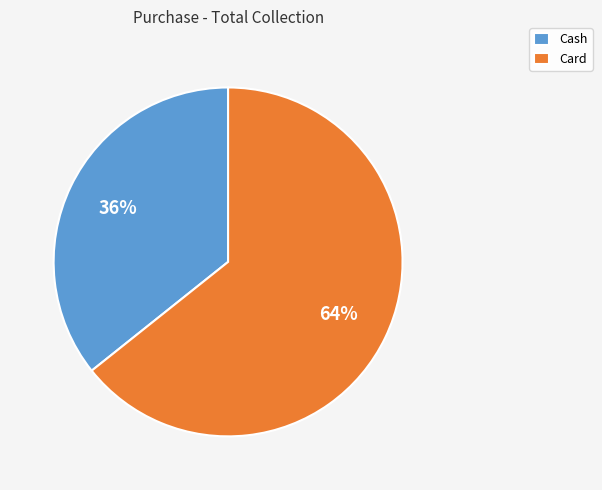

How many segments does this pie chart have?

2